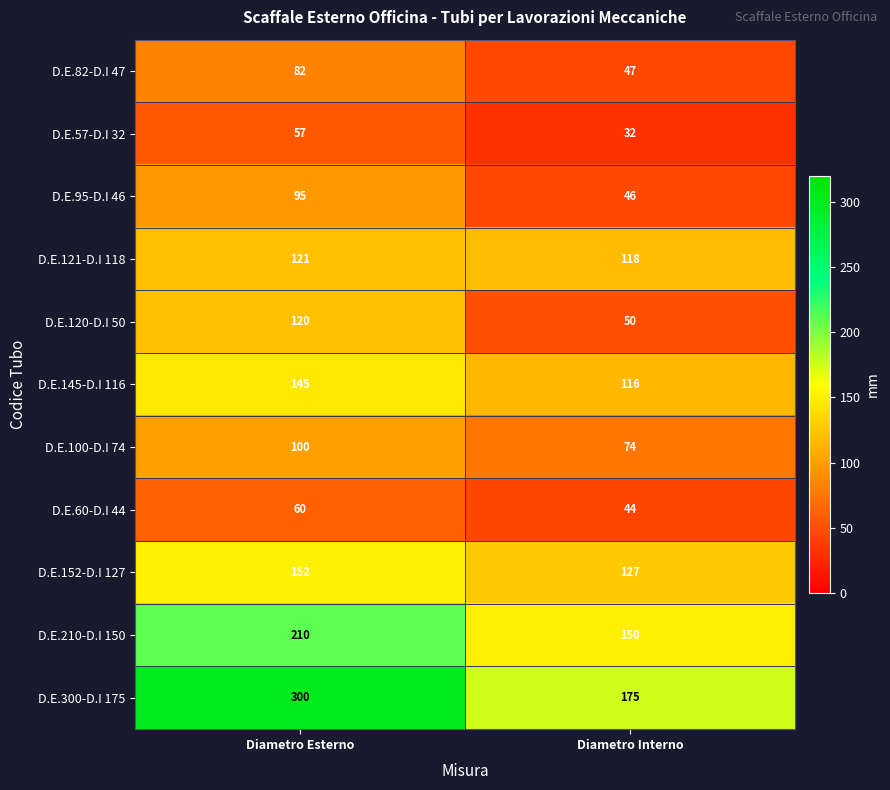

What is the approximate value of D.E.152-D.I 127 at Diametro Interno, to the nearest 5?

125